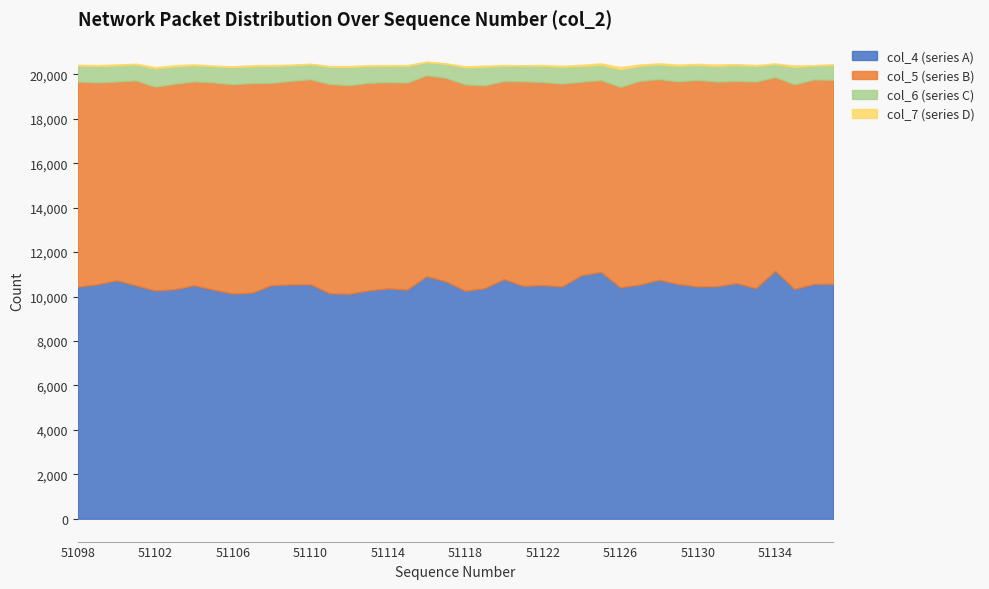

Count the number of data series in this chart.

5